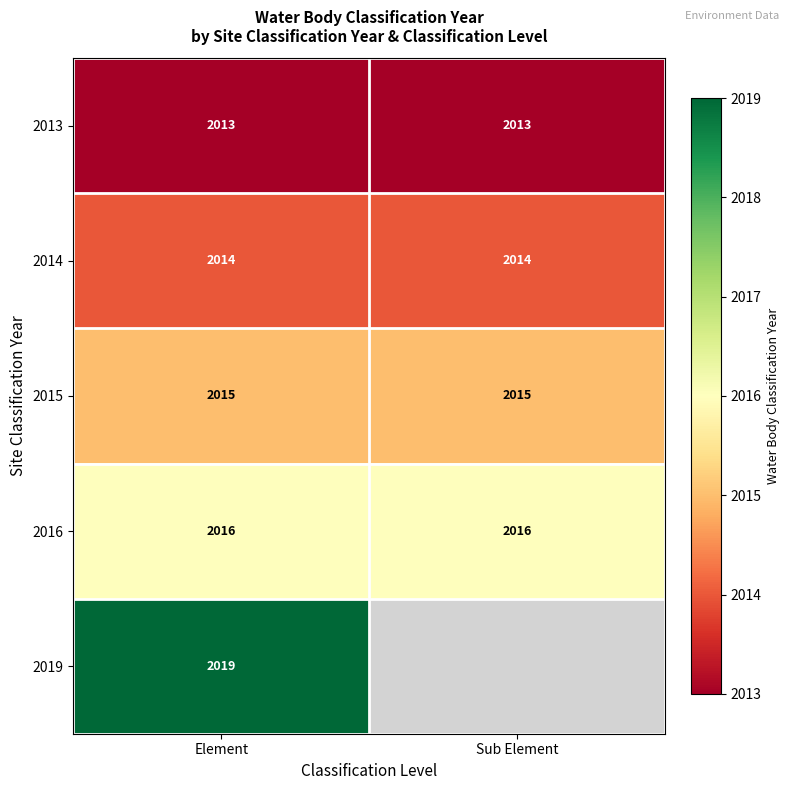

What value does the 2013 series have at Sub Element?

2013